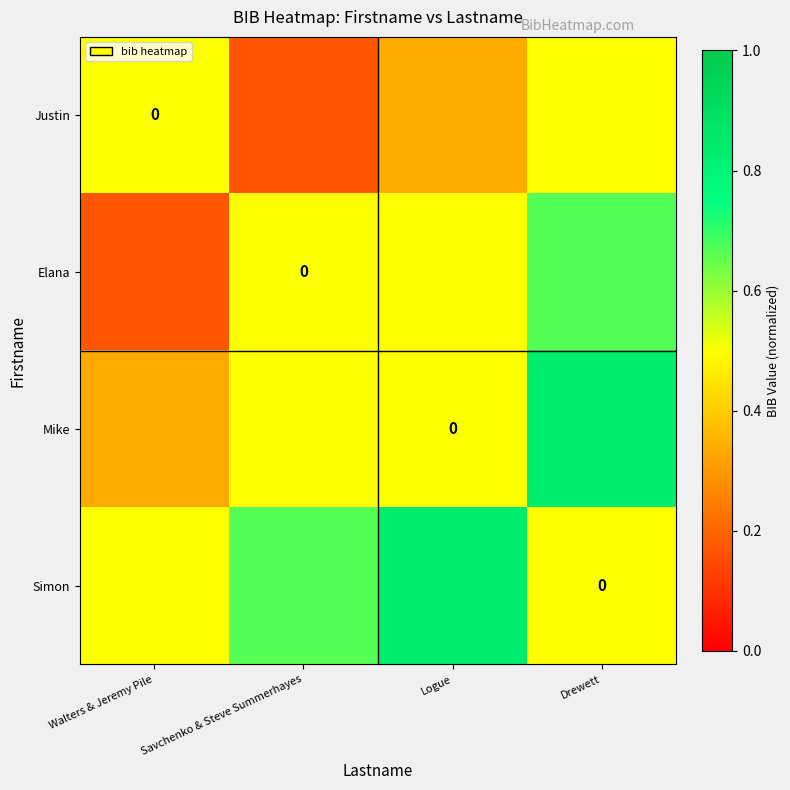

Which series has the largest range (max minus min)?

Elana